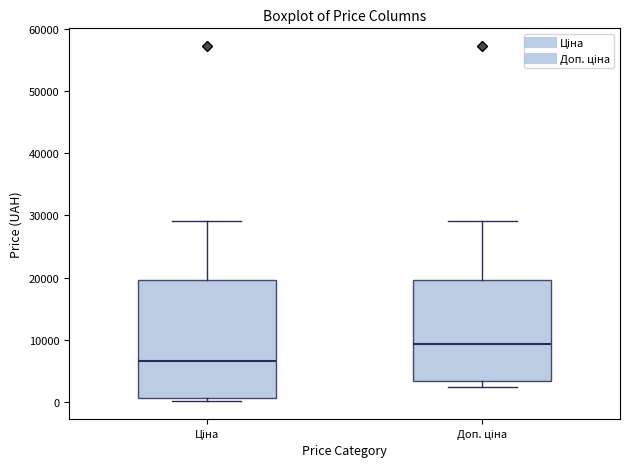

Where is the upper edge of the box for Доп. ціна on the y-axis? The values are not printed on the chart, so give them approximately, as read against the axis.

20000